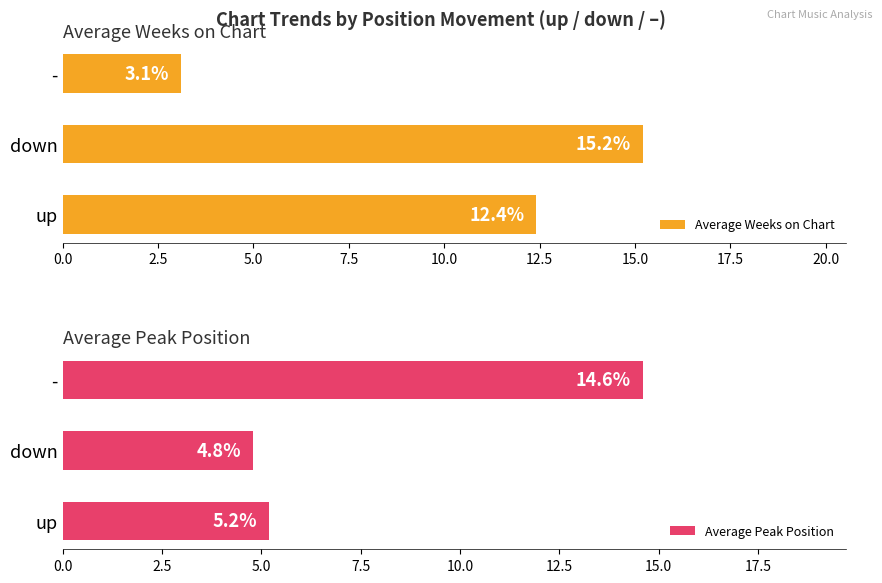

Does the chart contain any negative values?

No